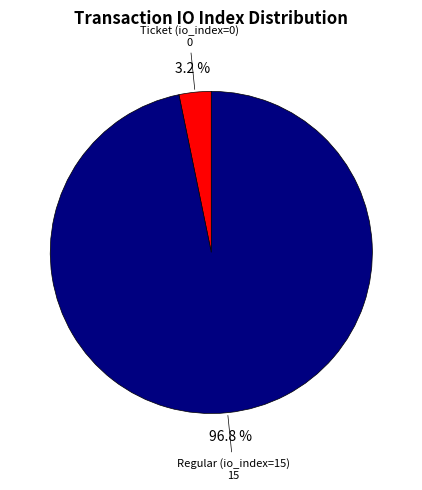

What percentage is NOT represented by Ticket (io_index=0)?

96.8%